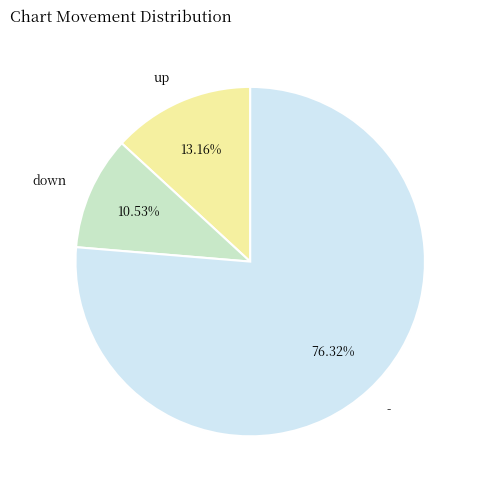

What percentage is the down slice, to the nearest percent?

11%